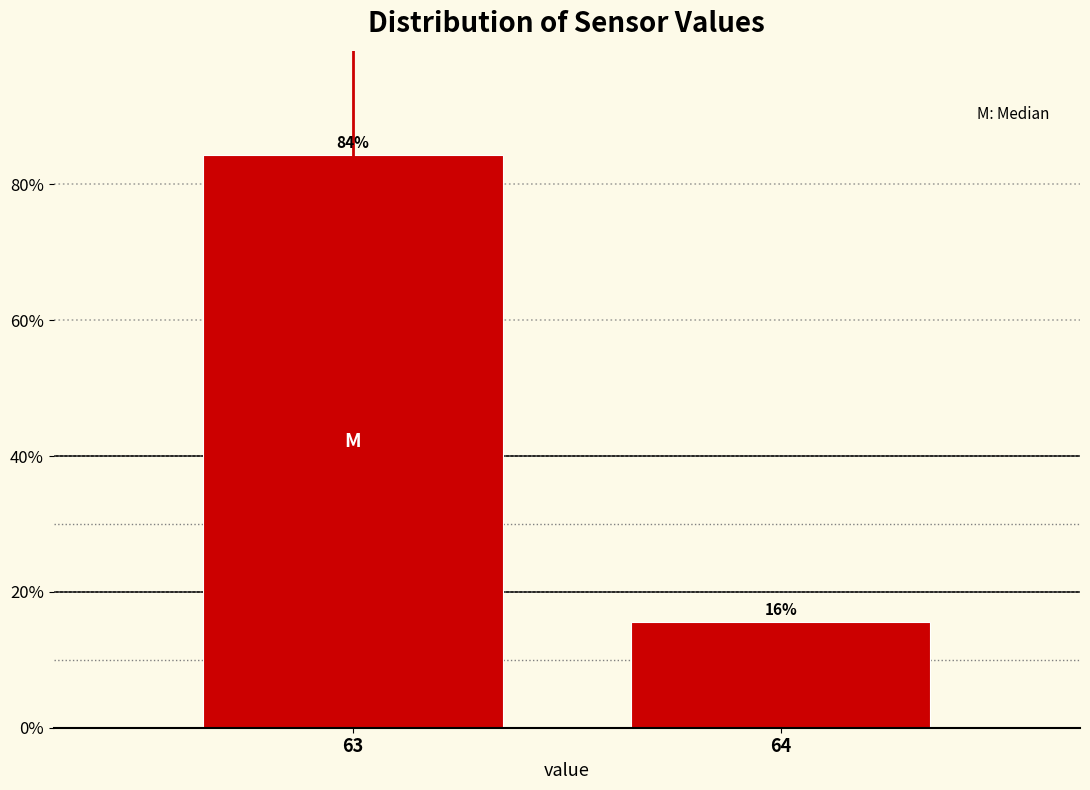

Between 63 and 64, which is larger?

63